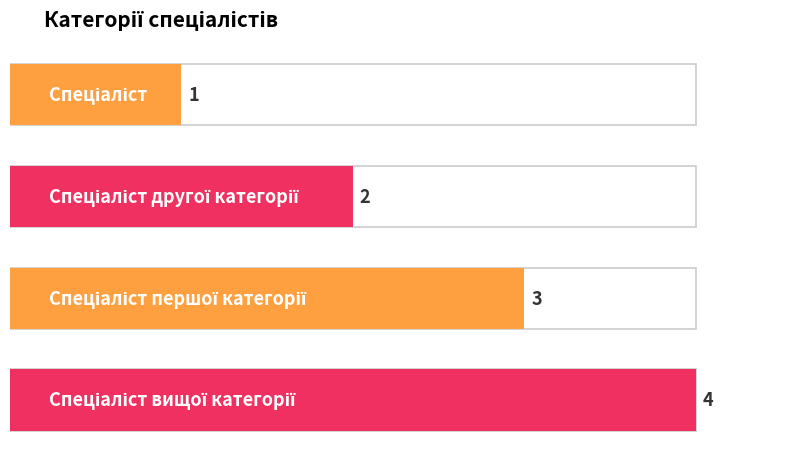

Rank the categories by value from highest to lowest.

Спеціаліст вищої категорії, Спеціаліст першої категорії, Спеціаліст другої категорії, Спеціаліст